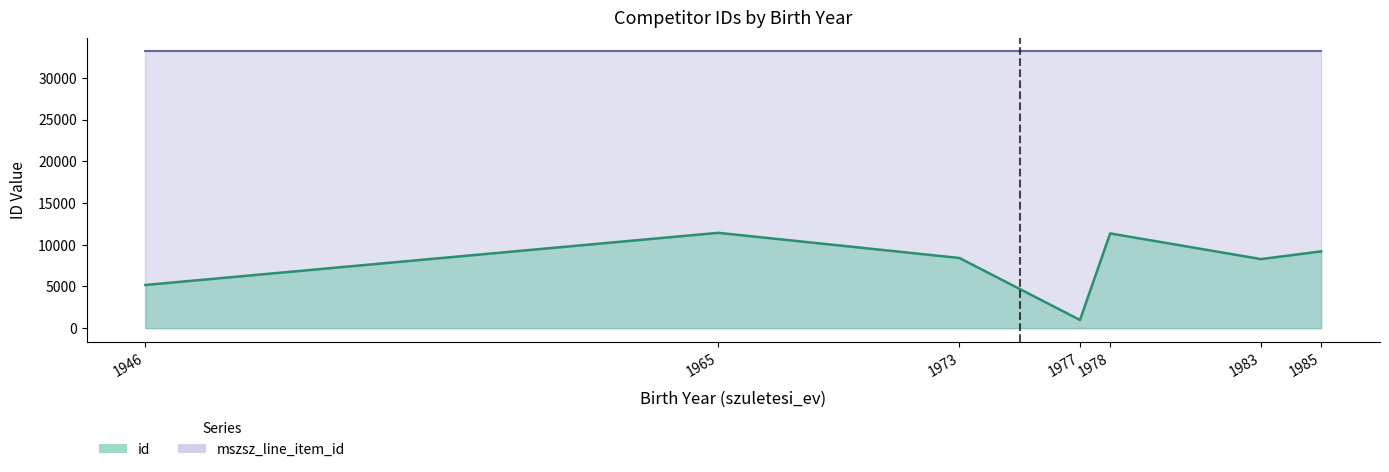

Is it true that the value at 1983 is 4986?

False